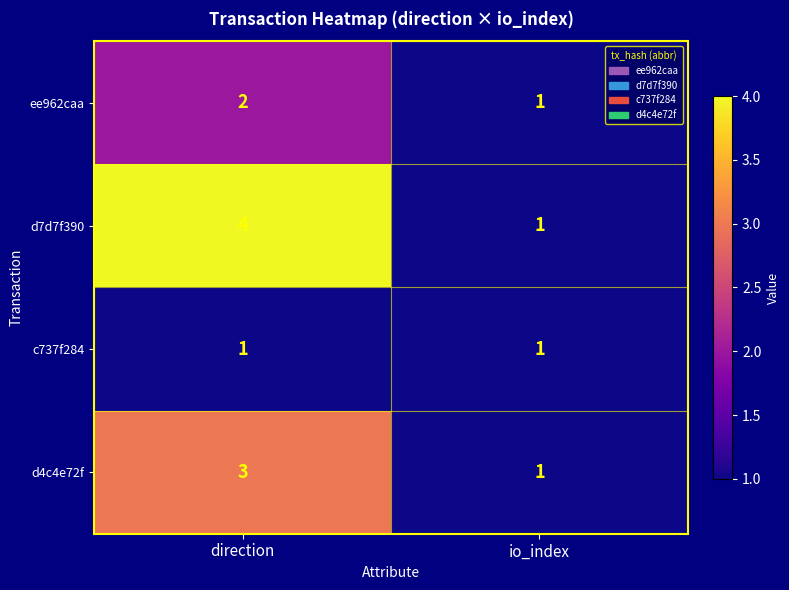

List the labels in order of ee962caa value, largest first.

direction, io_index